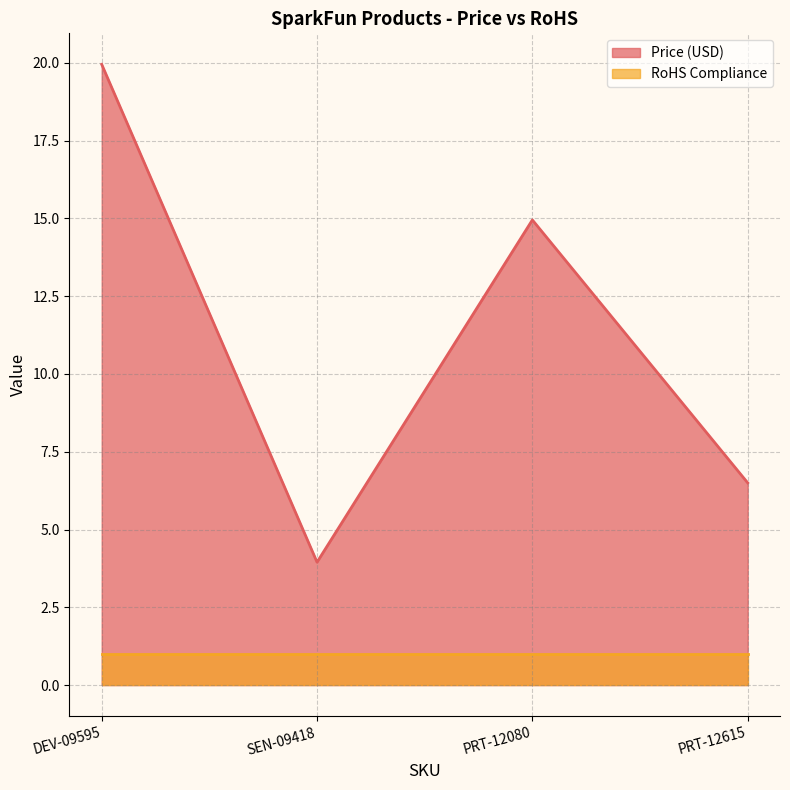

What position from the left is PRT-12080?

3